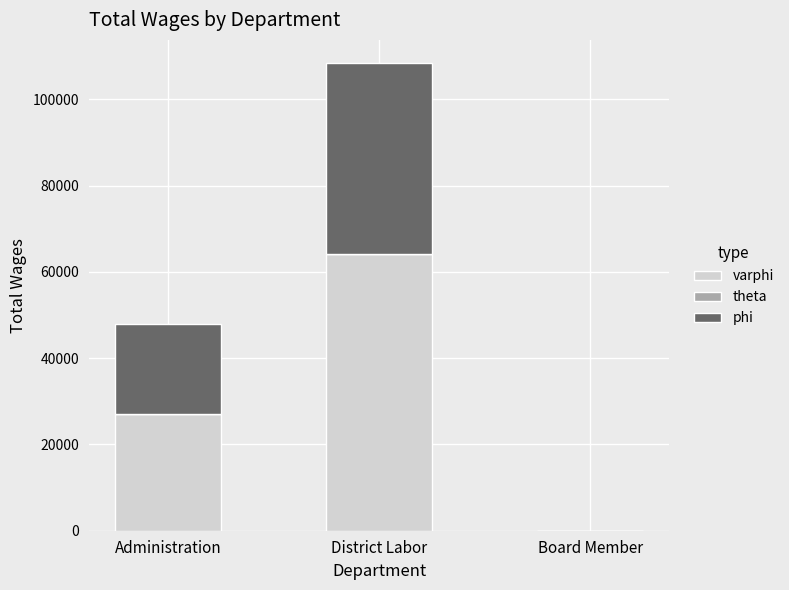

At which category is the sum across all series the highest?

District Labor